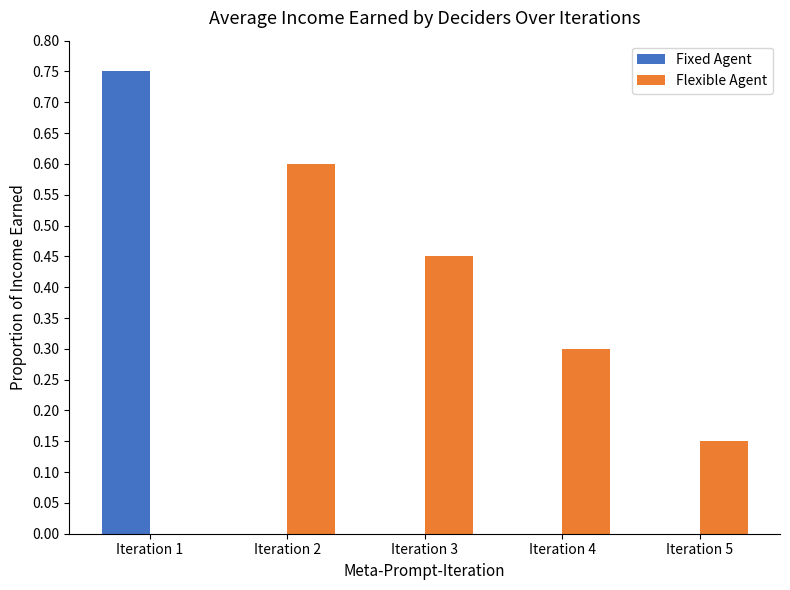

True or false: Fixed Agent has a value of 1.2 at Iteration 1.

False